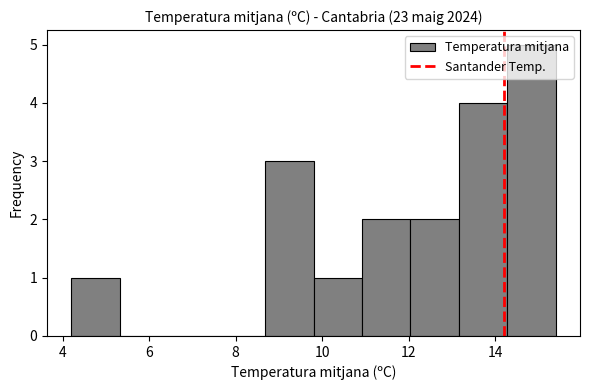

What is the height of the bar covering 9.80 to 10.92 on the x-axis? Neither the bar edges nor the heights are printed on the chart, so give them approximately, as read against the axes.

1